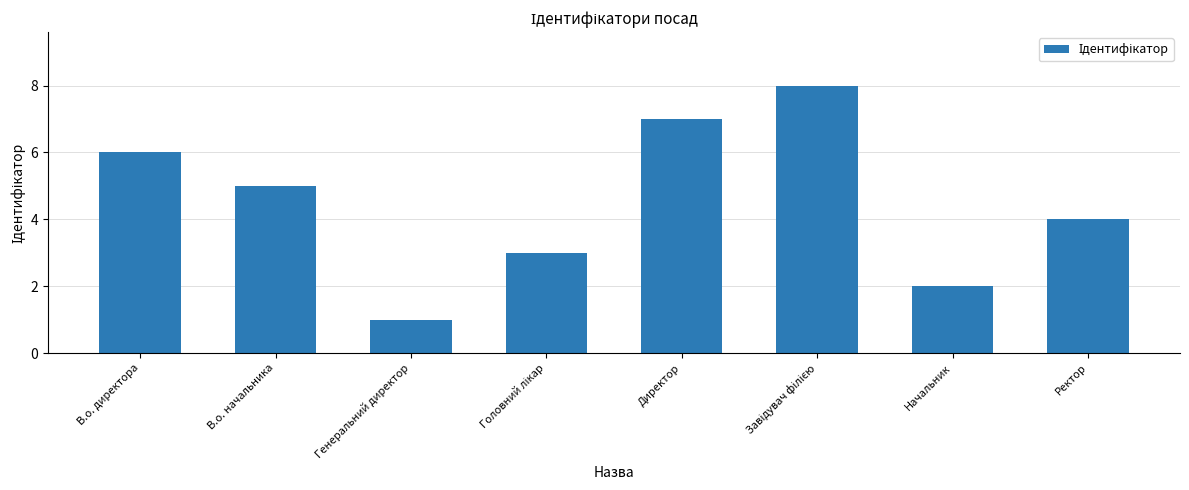

Which has a higher value, В.о. начальника or Директор?

Директор